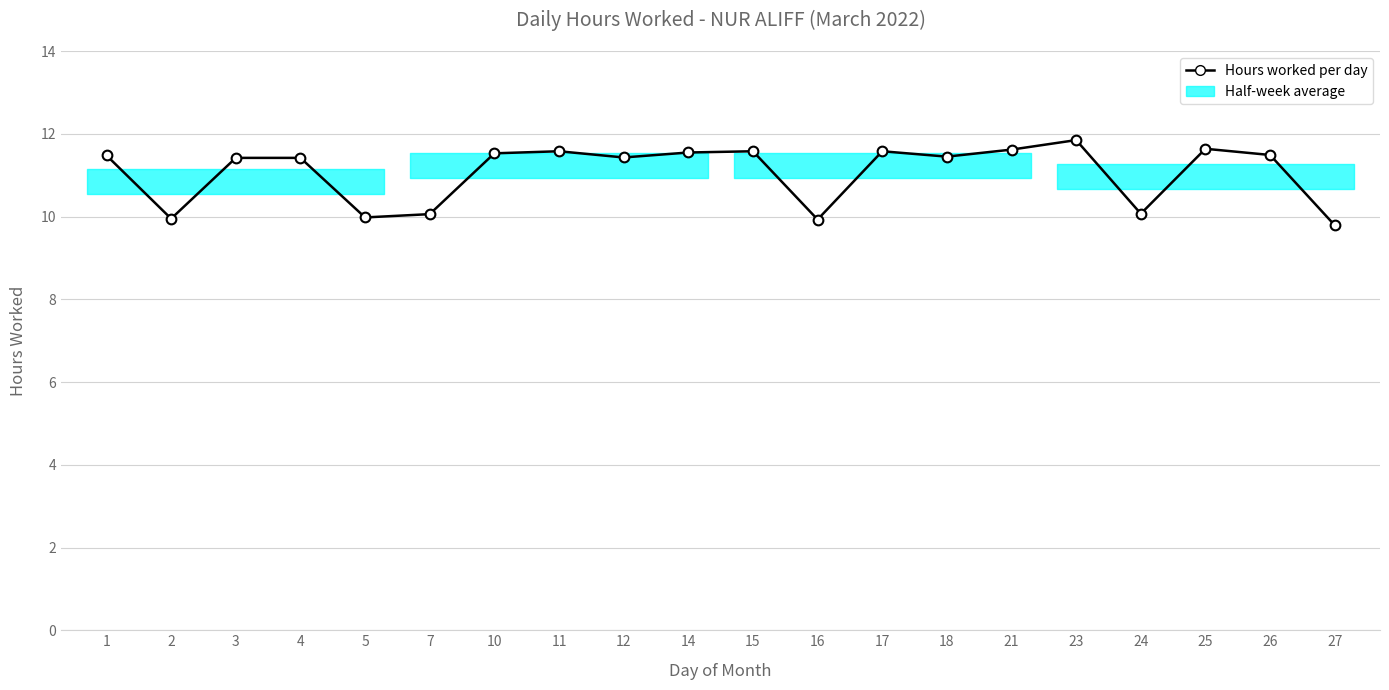

True or false: there are more than 0 points higher than both neighbors.

True